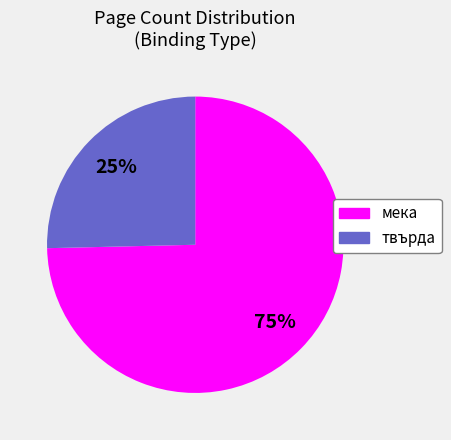

How many segments does this pie chart have?

2